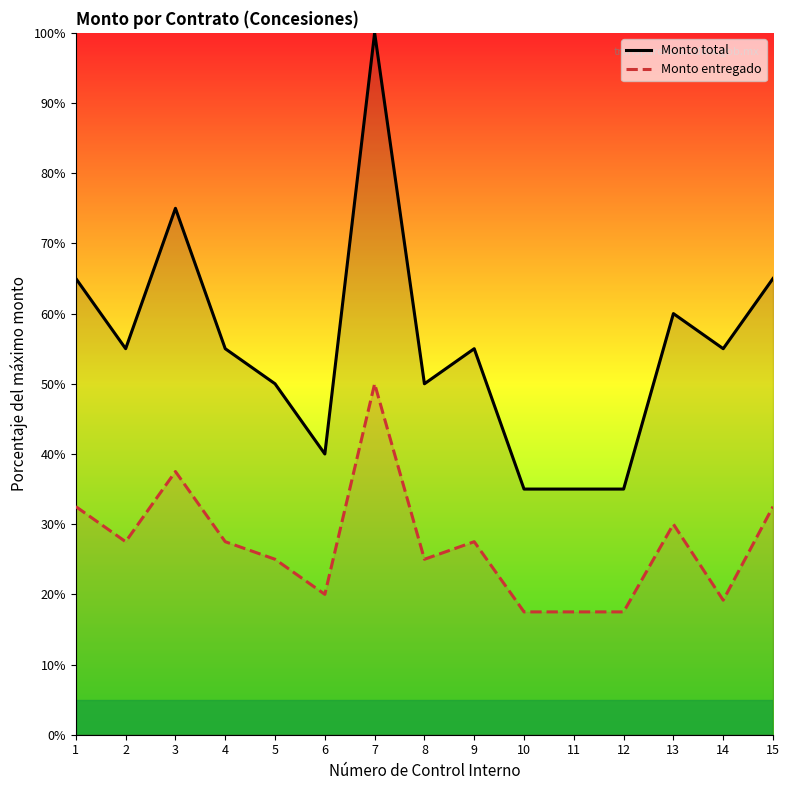

Reading right to left, what are all the values shown in this chart?

Monto total: 15=65.0	14=55.0	13=60.0	12=35.0	11=35.0	10=35.0	9=55.0	8=50.0	7=100.0	6=40.0	5=50.0	4=55.0	3=75.0	2=55.0	1=65.0
Monto entregado: 15=32.5	14=19.2	13=30.0	12=17.5	11=17.5	10=17.5	9=27.5	8=25.0	7=50.0	6=20.0	5=25.0	4=27.5	3=37.5	2=27.5	1=32.5